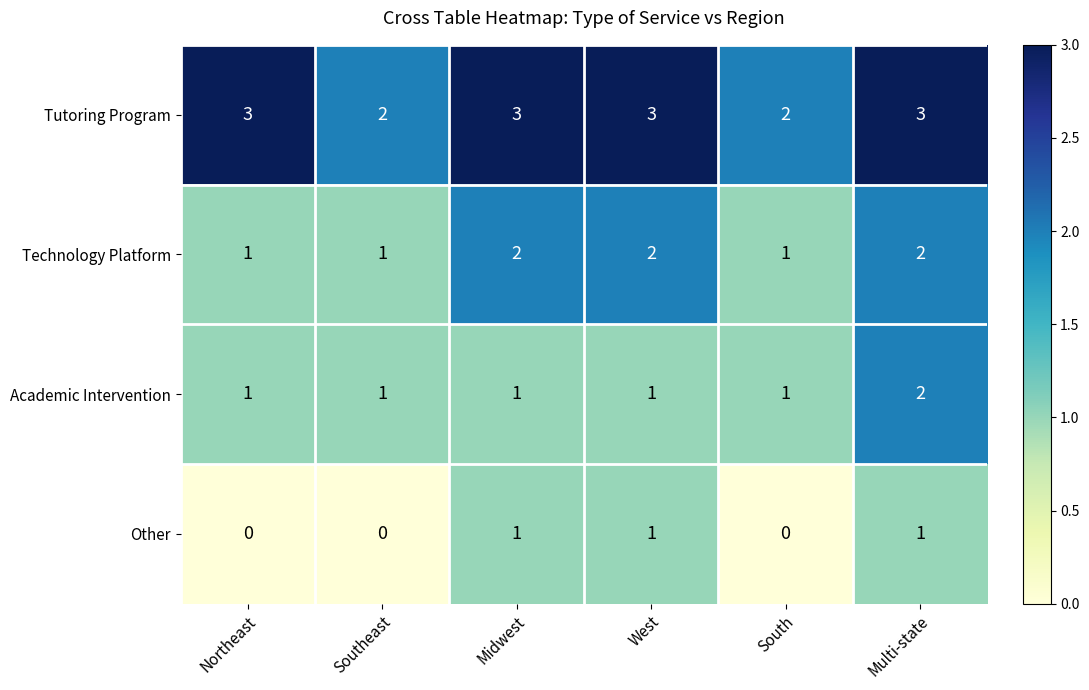

What is the sum of the Tutoring Program values at West and Northeast?

6